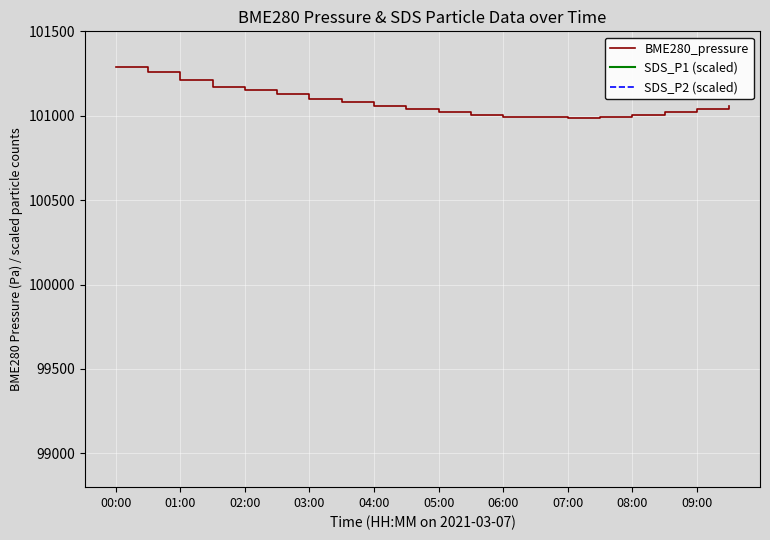

What is the average value of the SDS_P2 (scaled) series?

156648.0